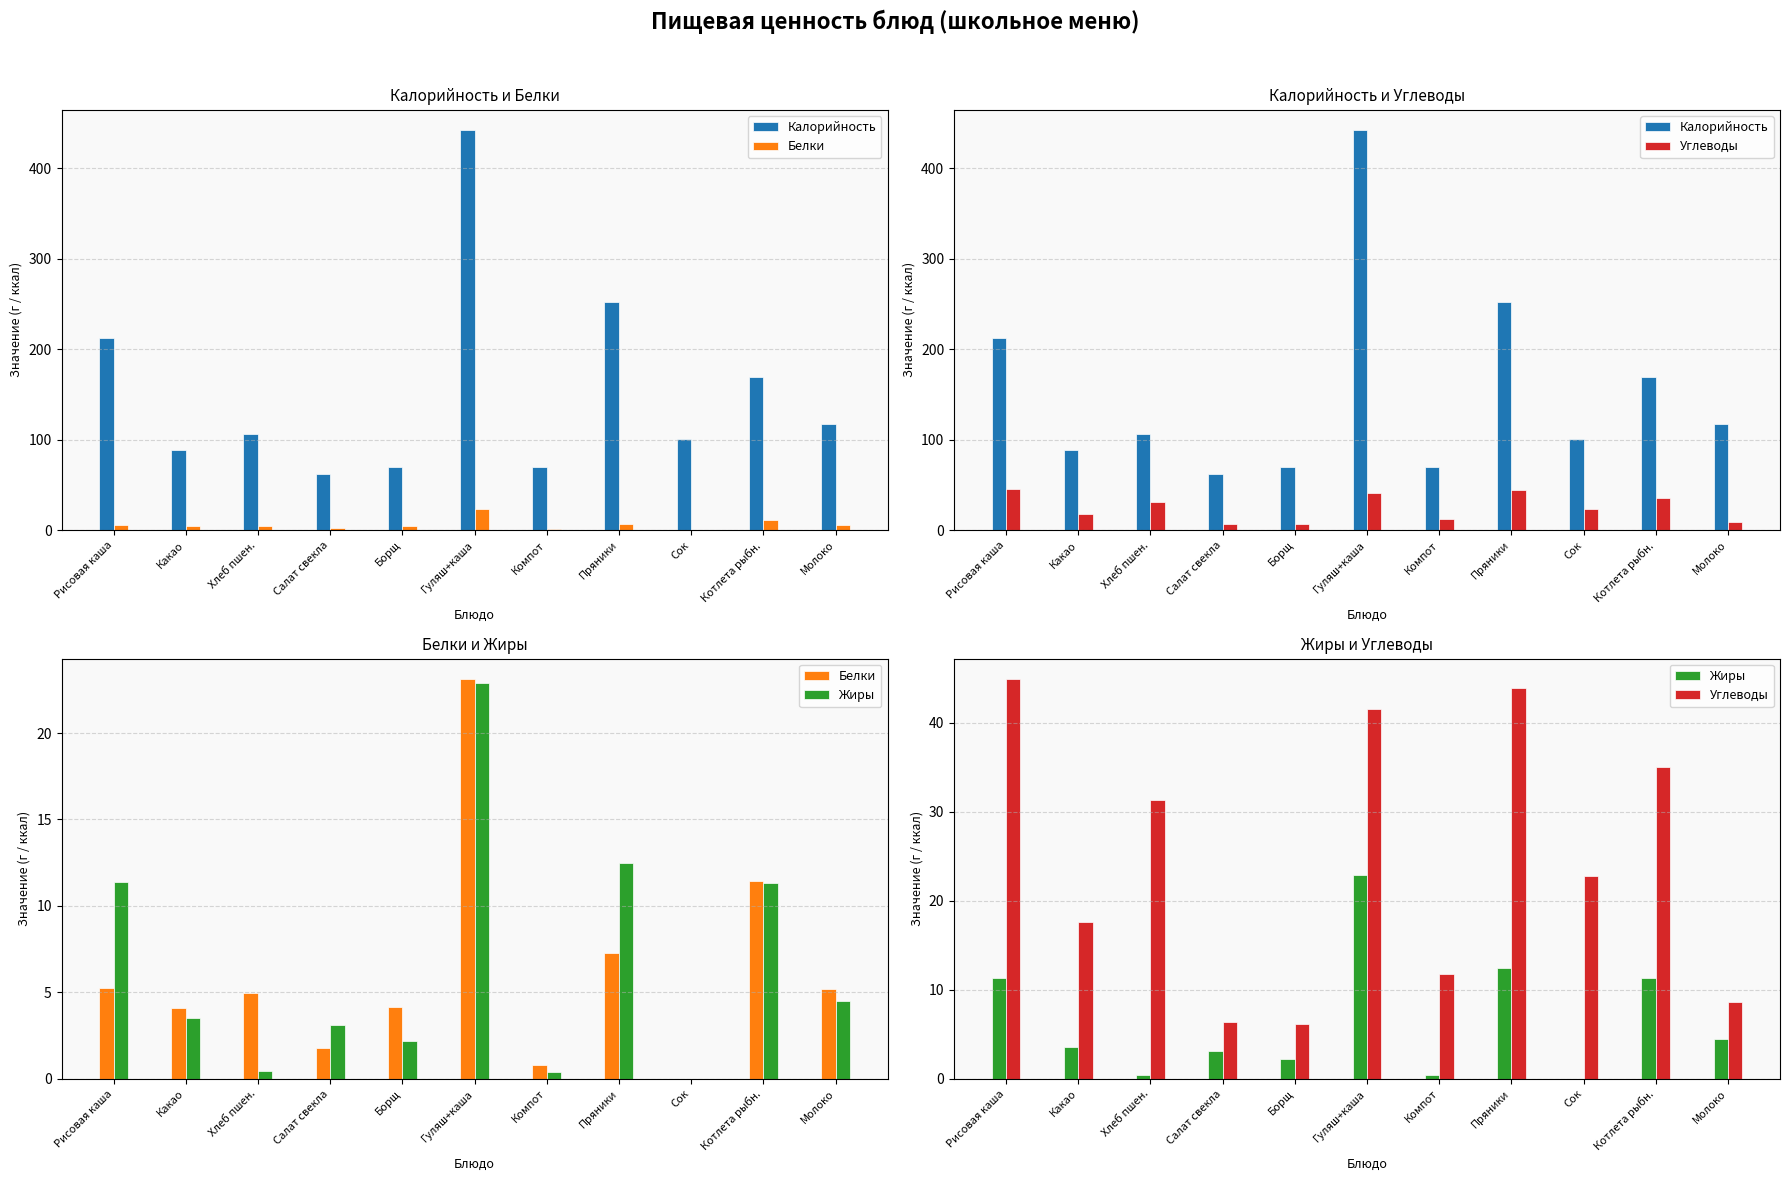

What is the value of the Белки bar at the 5th from the left?

4.2